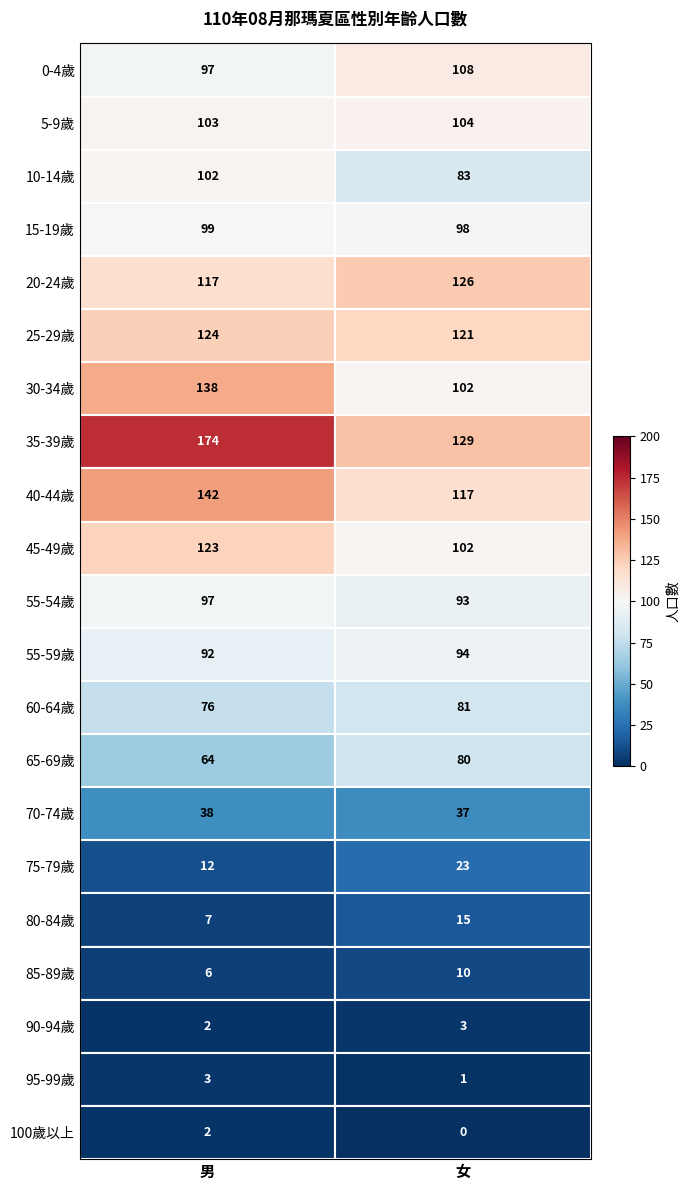

What is the approximate value of 65-69歲 at 0-4歲?

64